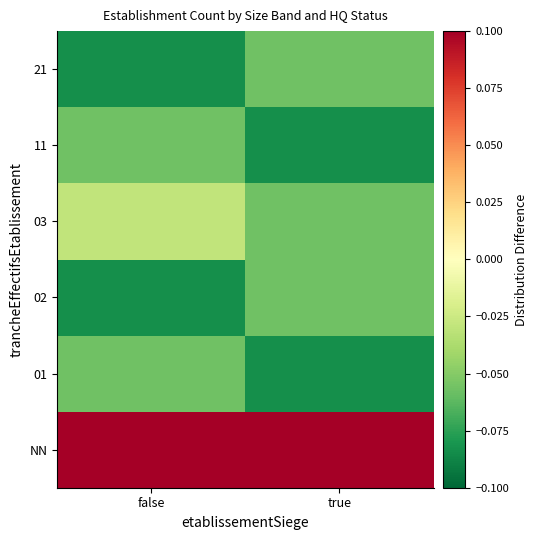

Reading left to right, transcribe all the data shown in this chart.

NN: false=0.2	true=0.4
01: false=-0.1	true=-0.1
02: false=-0.1	true=-0.1
03: false=-0.0	true=-0.1
11: false=-0.1	true=-0.1
21: false=-0.1	true=-0.1